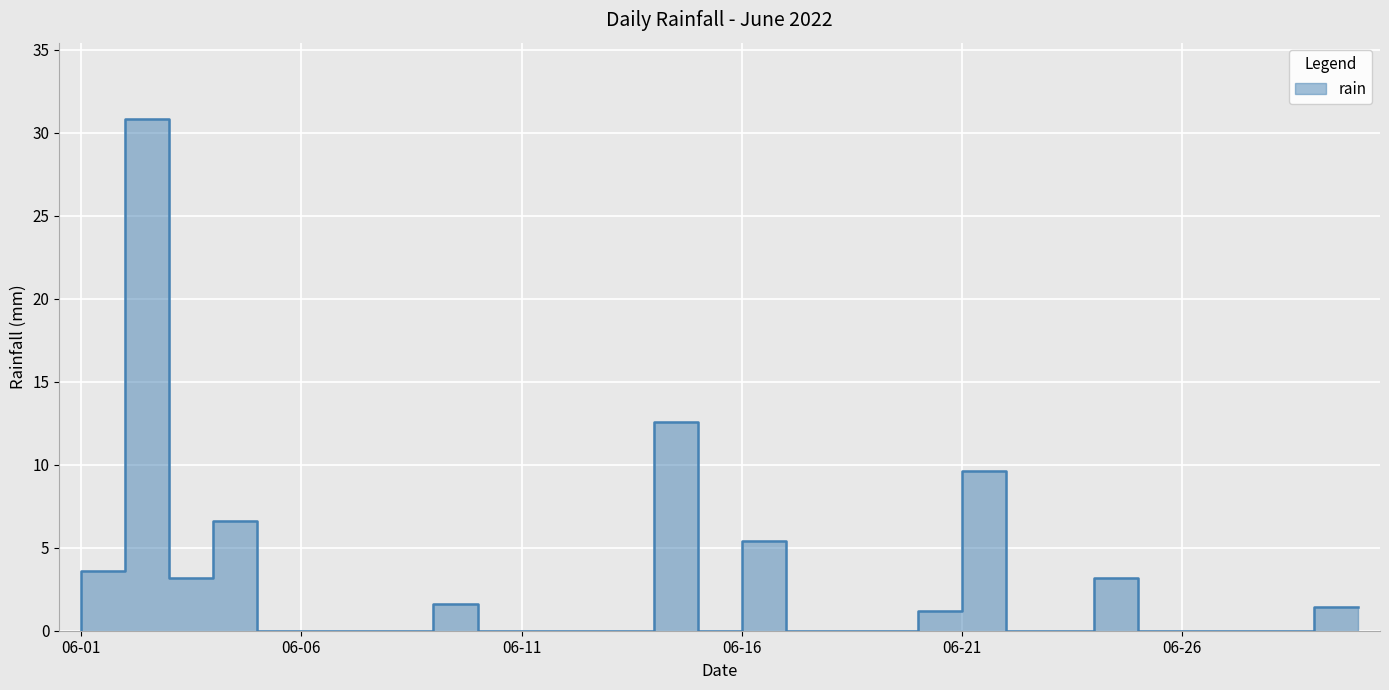

Does the chart display data point markers on the line(s)?

No